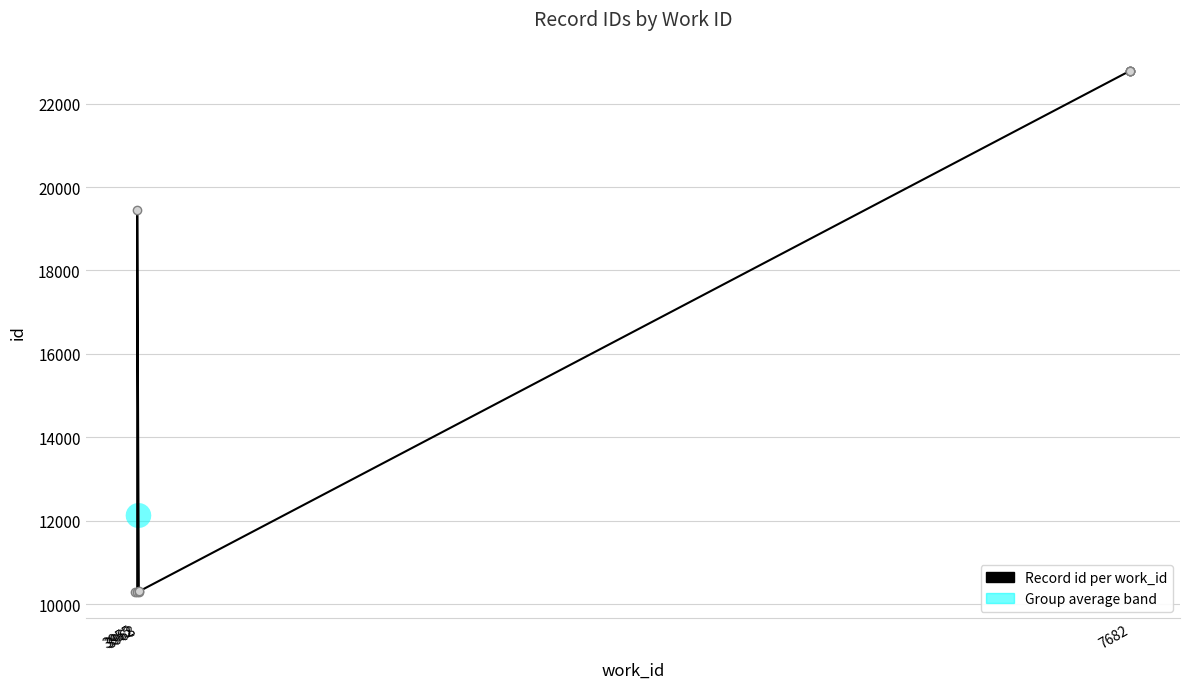

What is the label of the 4th point from the right?

6